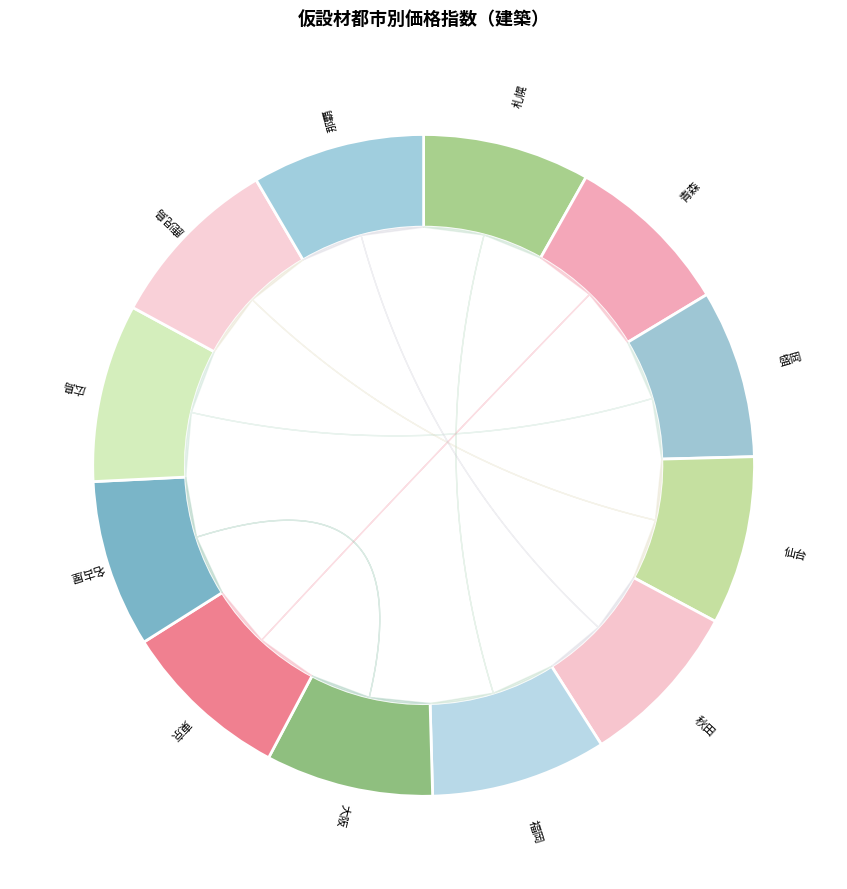

To the nearest percent, what percentage of the pie is 青森?

8%